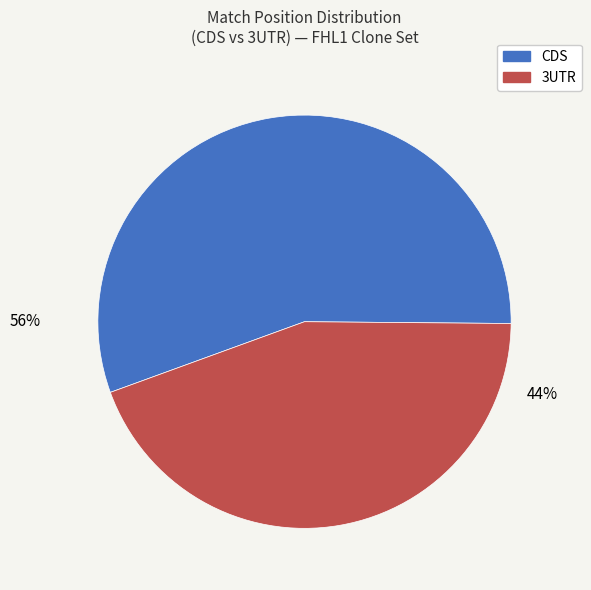

To the nearest percent, what is the average slice percentage?

50%